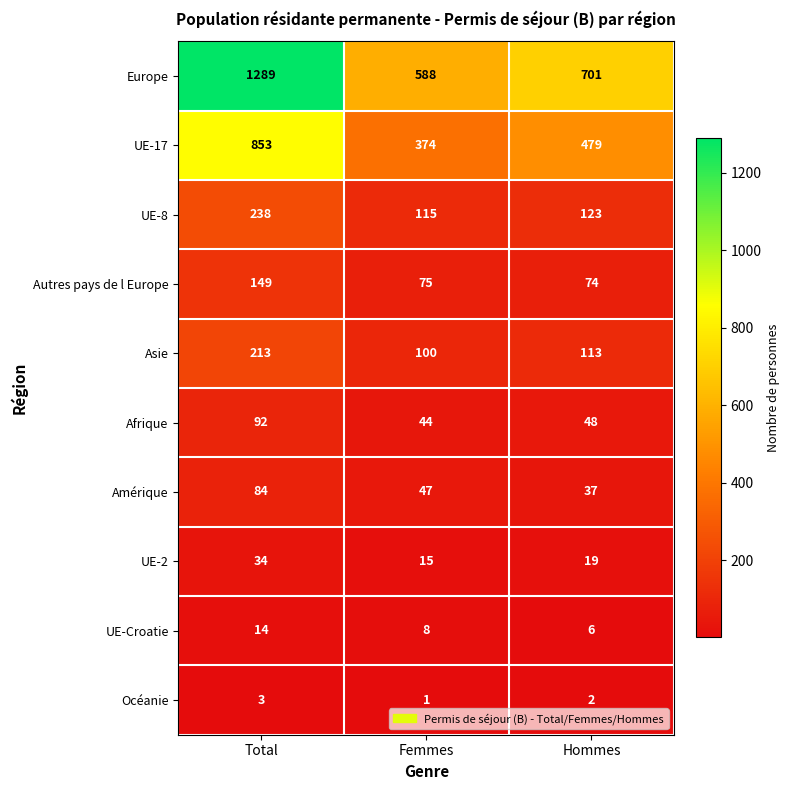

Which series has the widest spread of values?

Europe